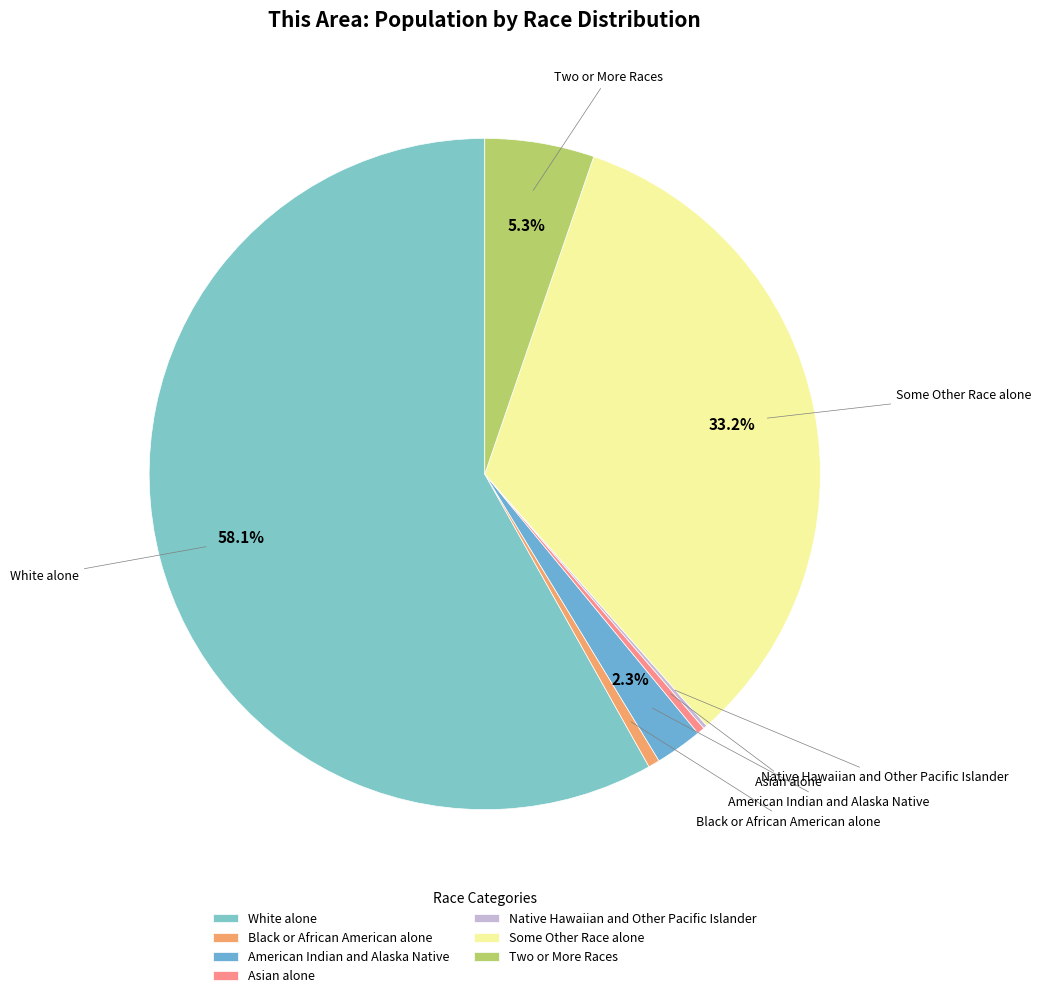

Which has a higher value, Two or More Races or American Indian and Alaska Native?

Two or More Races